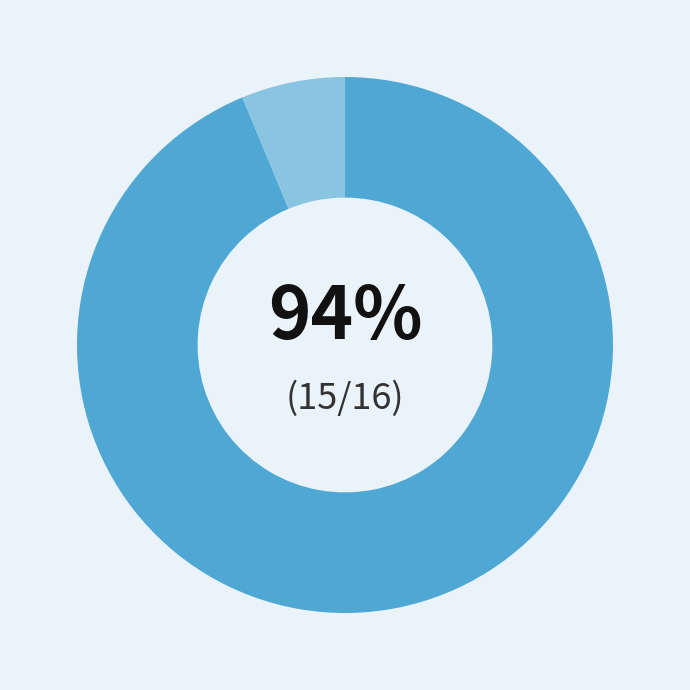

Does any single category account for the majority?

Yes